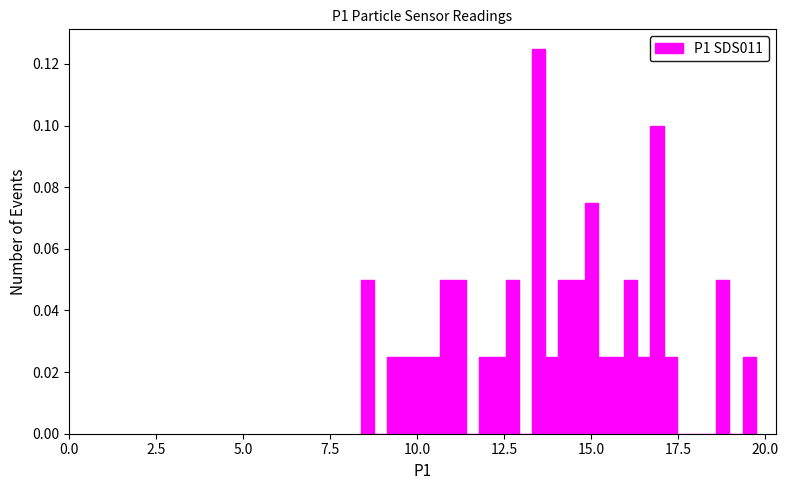

Read against the x-axis, roughly where is the centre of the tallest bar?

13.5